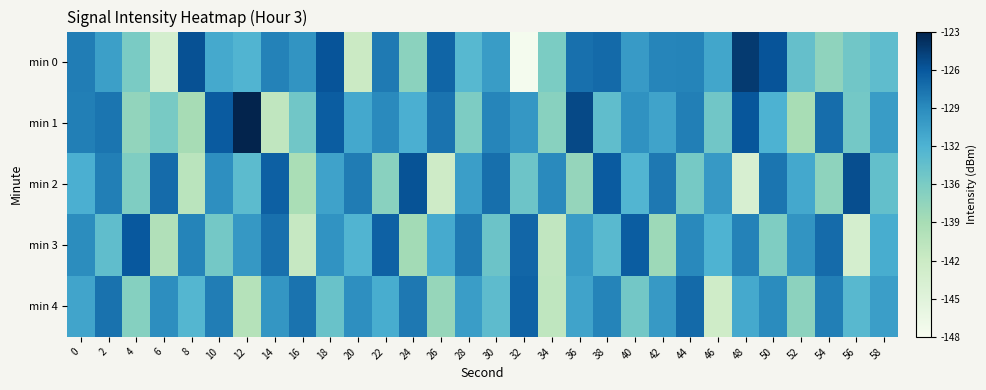

At which category is the sum across all series the highest?

18